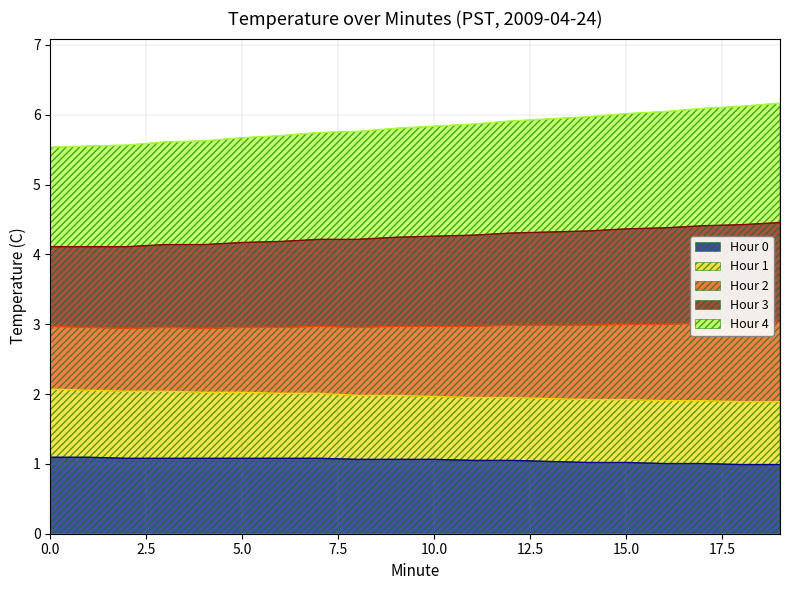

Which has a higher value, 17 or 6?

6